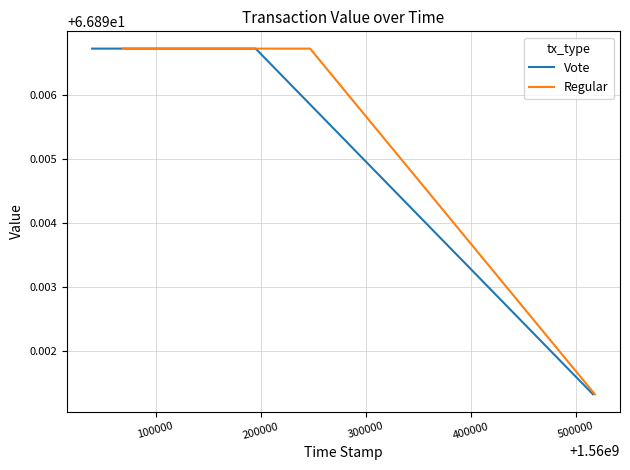

How many distinct data groups are displayed?

2